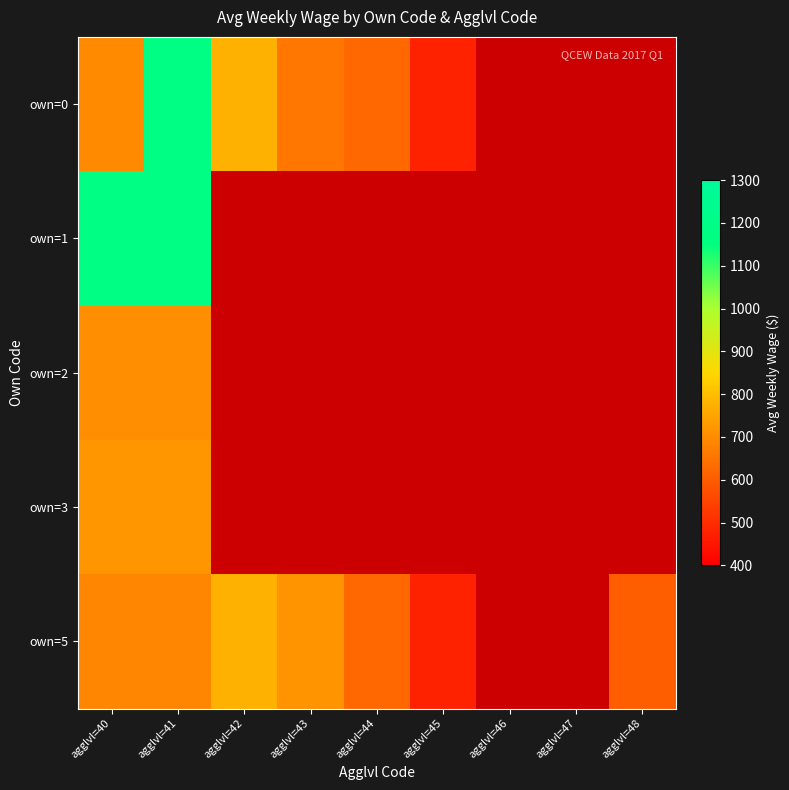

At which category is the sum across all series the highest?

agglvl=41